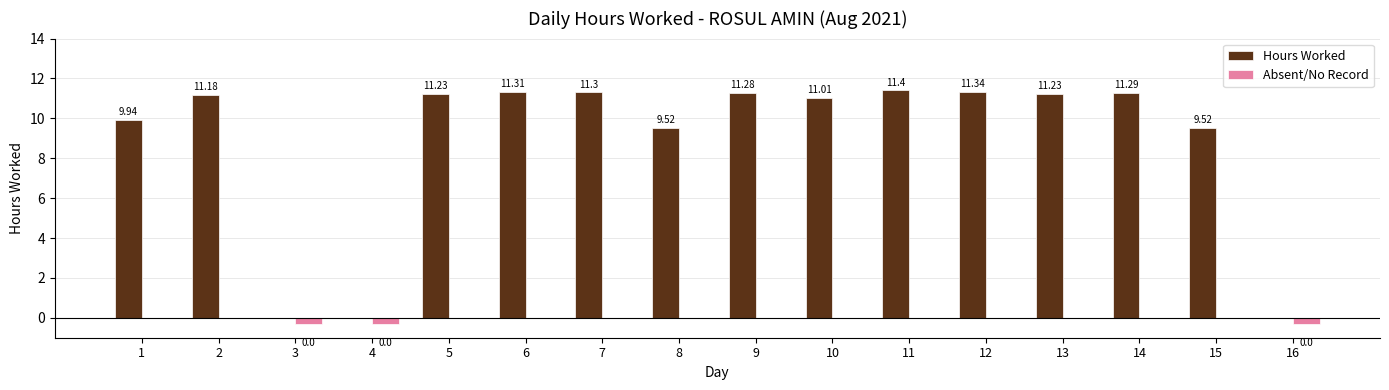

What is the total value across all series at 16?

-0.3